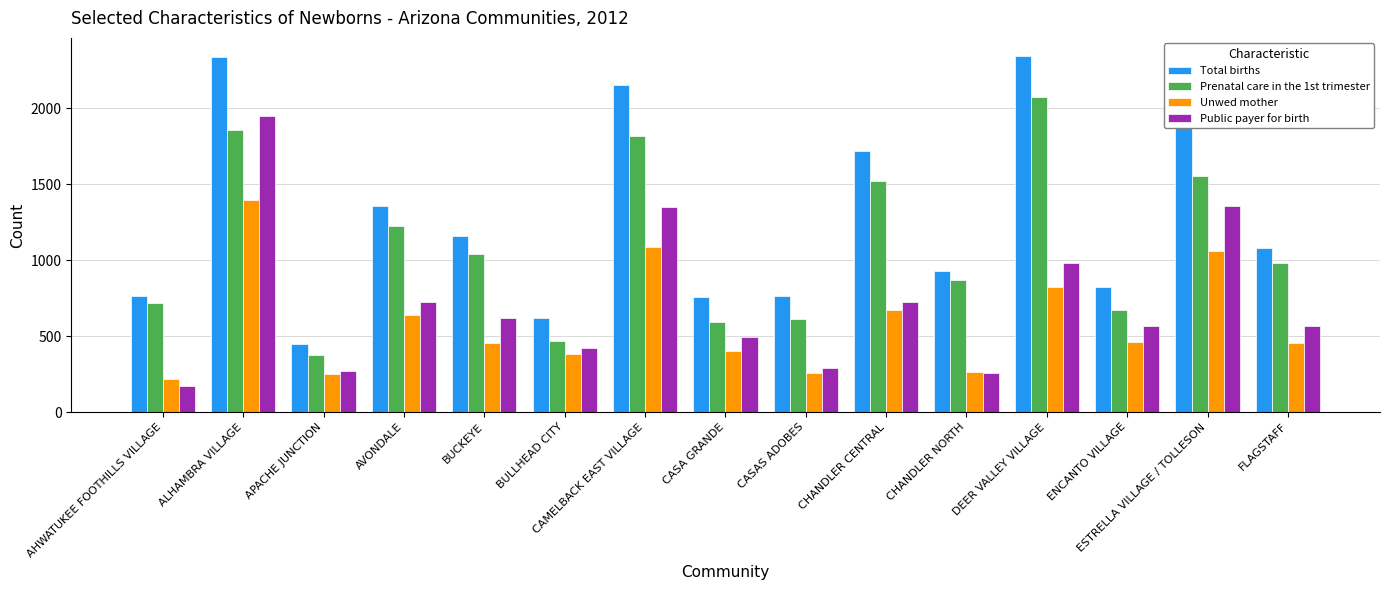

Which series has the largest range (max minus min)?

Total births